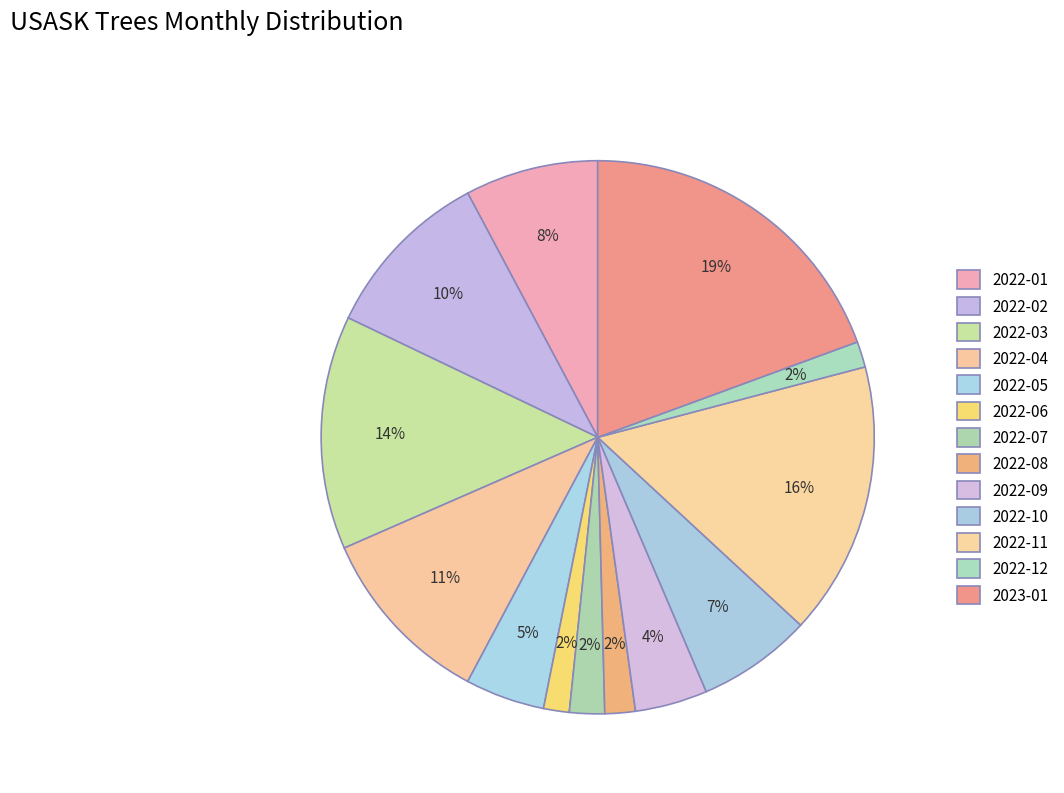

True or false: 2022-06 accounts for 12% of the total.

False